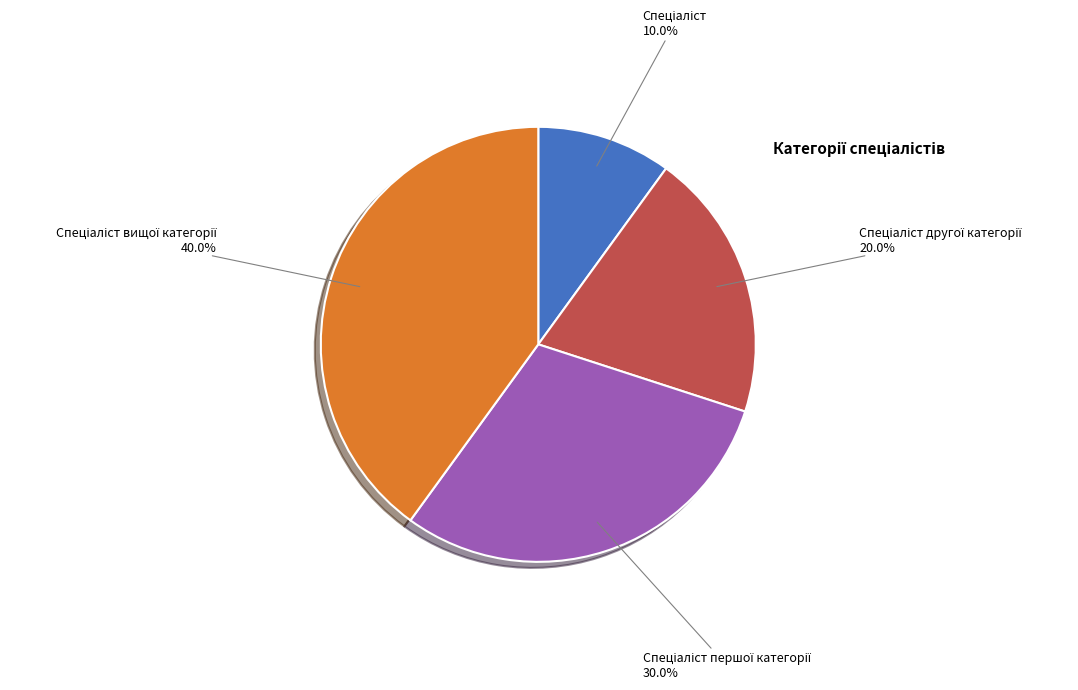

Is there a majority slice in this chart?

No